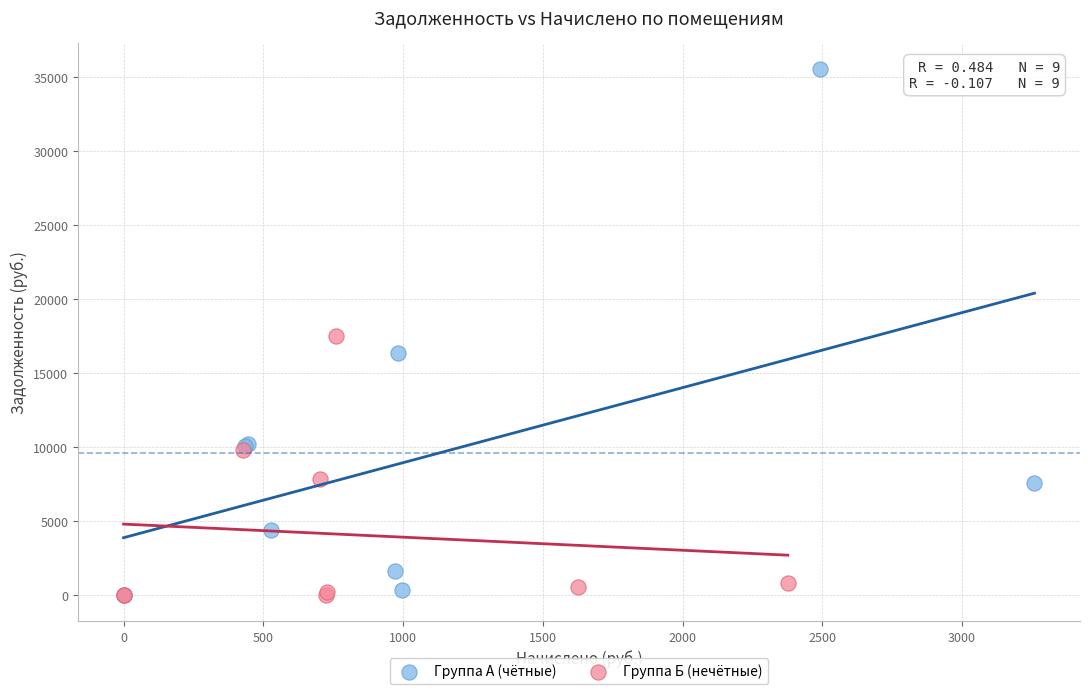

What are all the series names shown in the legend?

Группа А (чётные), Группа Б (нечётные)